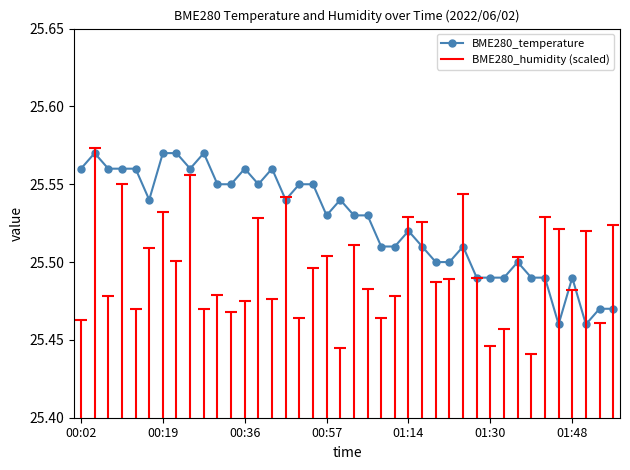

Reading left to right, extract all data points from this chart.

25.6	25.6	25.6	25.6	25.6	25.5	25.6	25.6	25.6	25.6	25.6	25.6	25.6	25.6	25.6	25.5	25.6	25.6	25.5	25.5	25.5	25.5	25.5	25.5	25.5	25.5	25.5	25.5	25.5	25.5	25.5	25.5	25.5	25.5	25.5	25.5	25.5	25.5	25.5	25.5